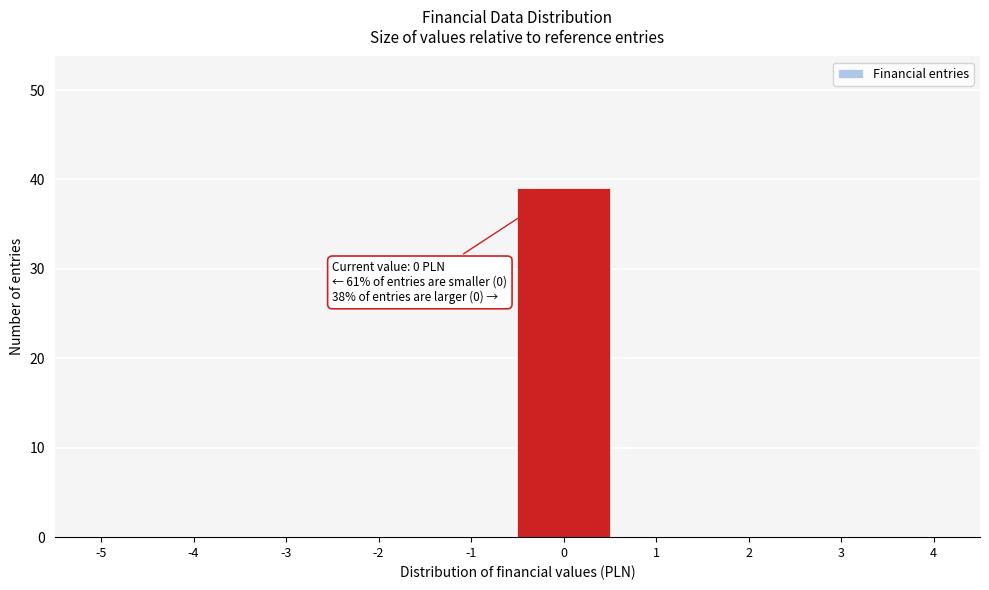

Reading left to right, transcribe all the data shown in this chart.

-5=0	-4=0	-3=0	-2=0	-1=0	0=39	1=0	2=0	3=0	4=0